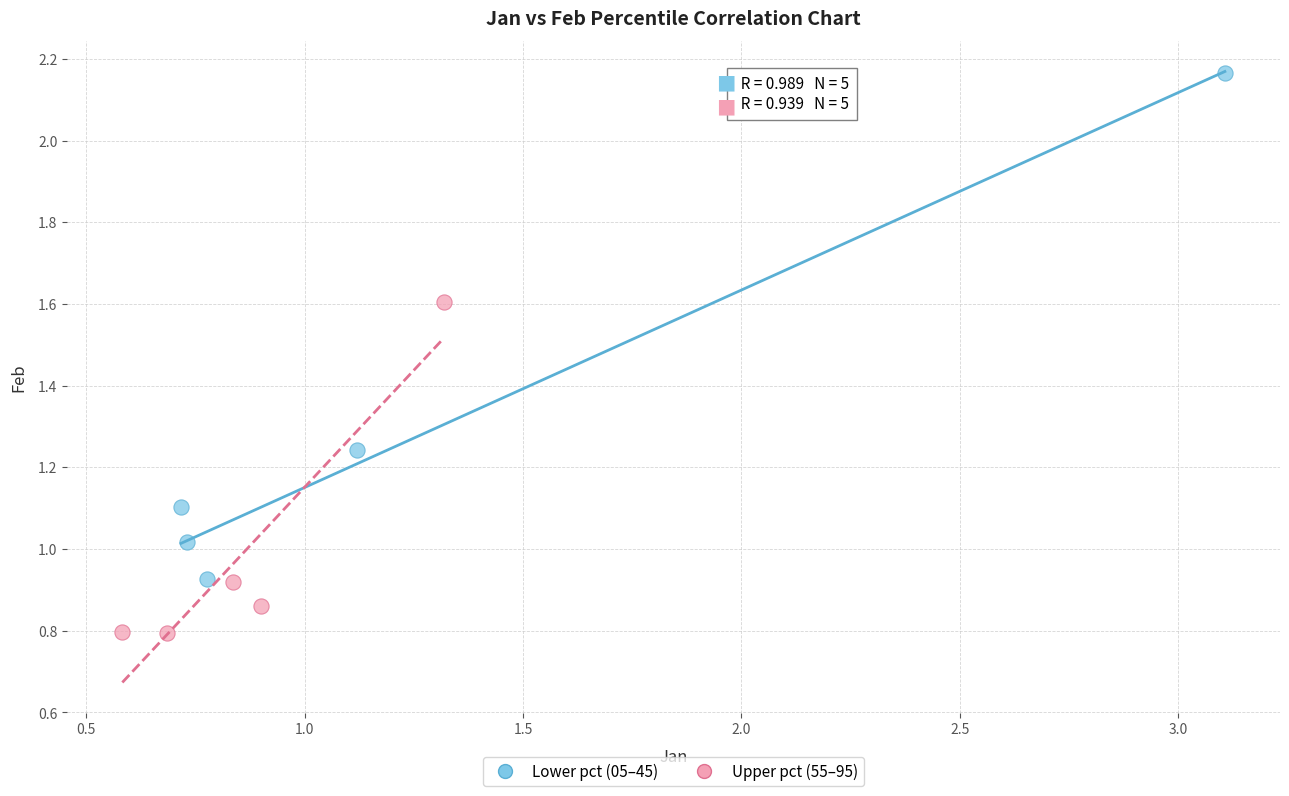

Which series contains the lowest Y value?

Upper pct (55–95)